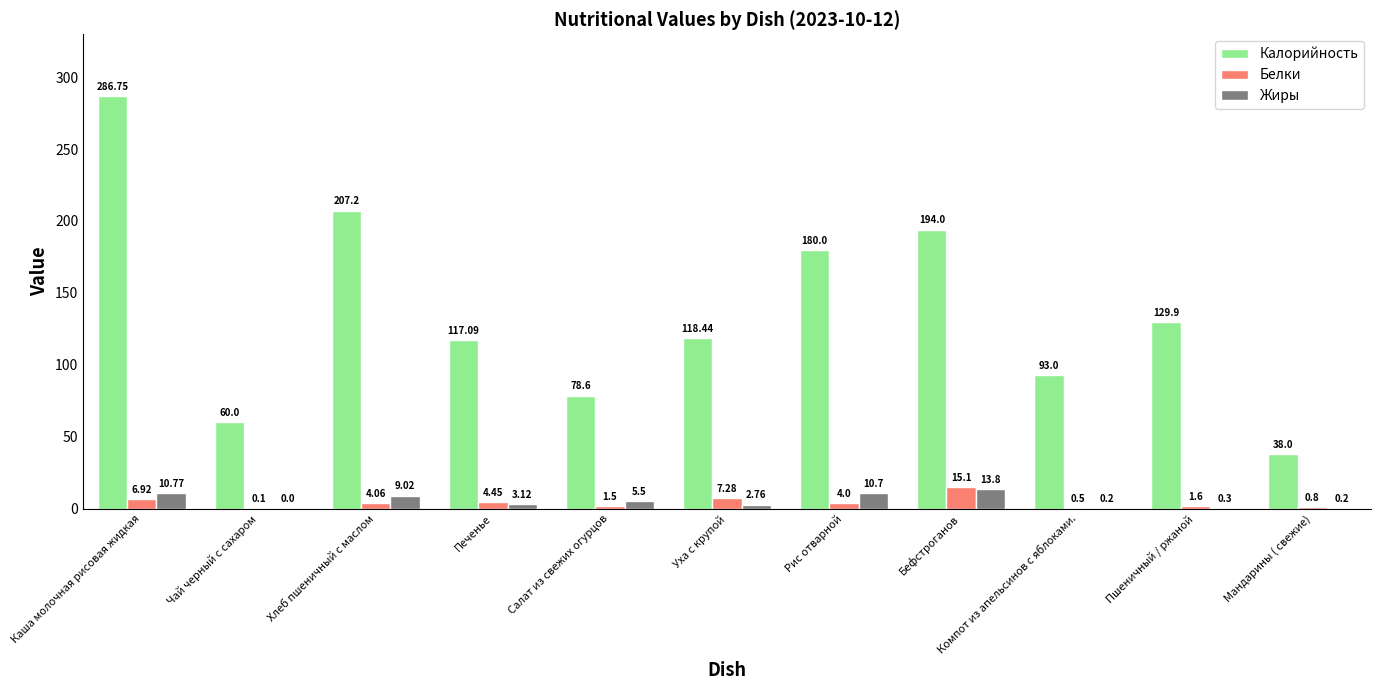

Where is Жиры nearest to the value 6?

Салат из свежих огурцов